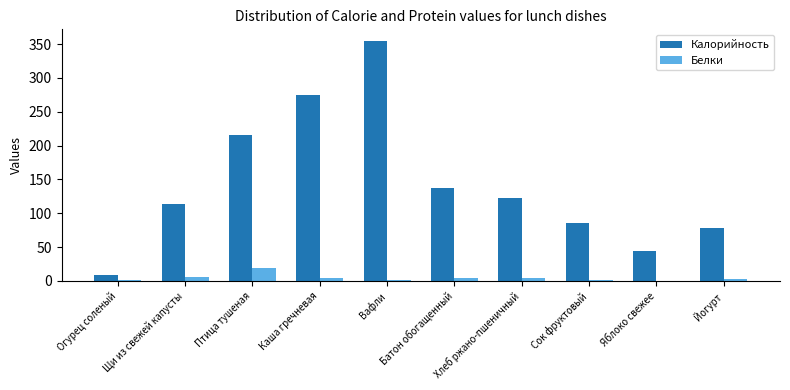

What is the highest value of the Калорийность series?

354.0